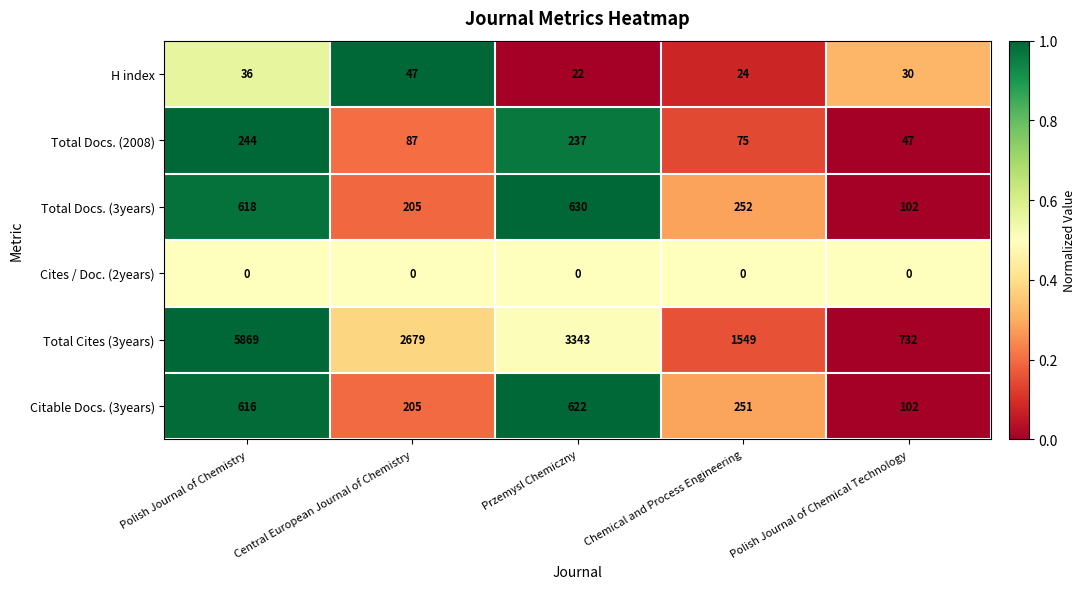

What is the greatest value displayed?

5869